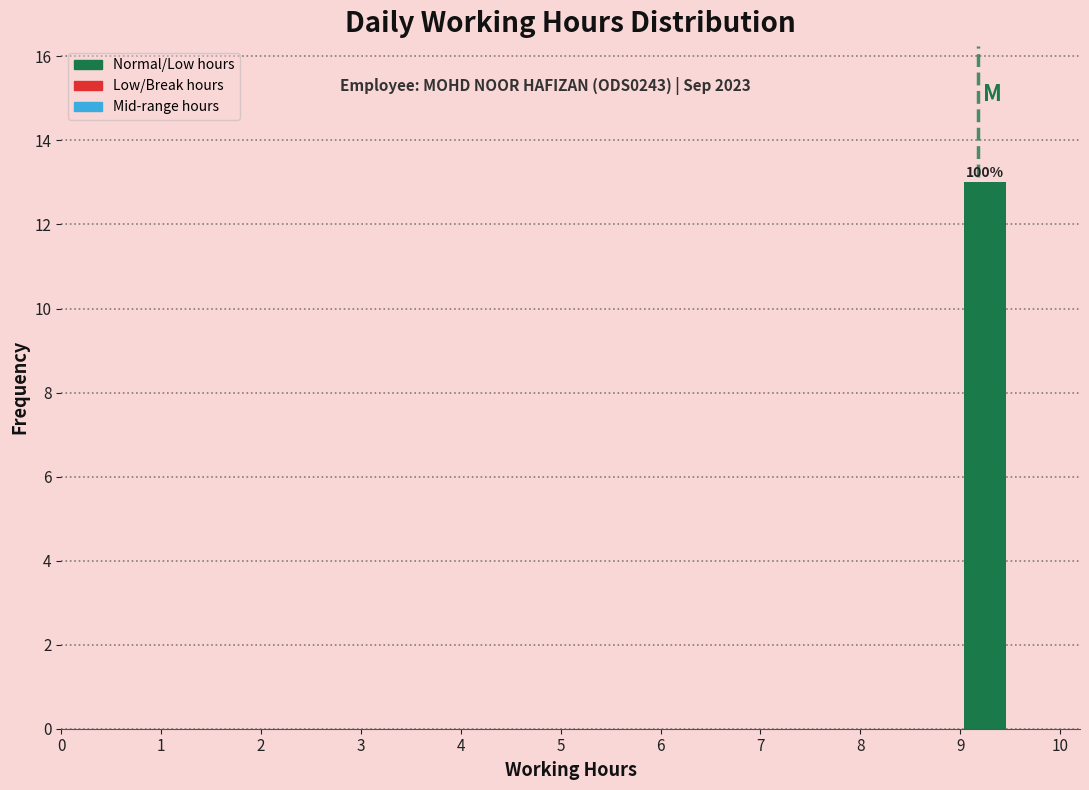

Over which range of the x-axis is the bar tallest?

9.0 to 9.5